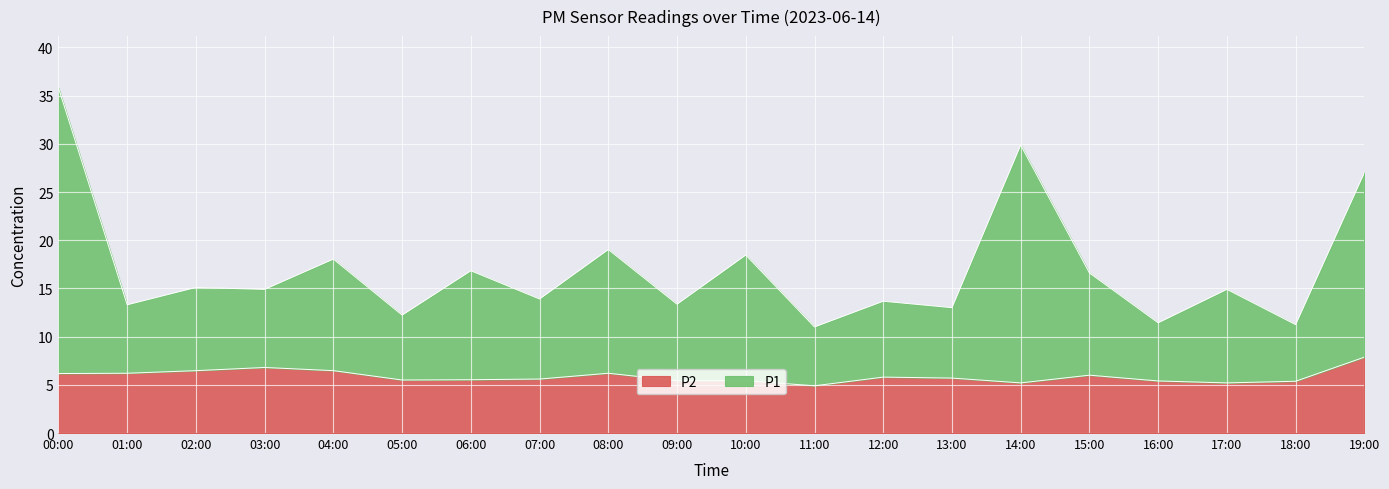

Count the number of categories in the chart.

20